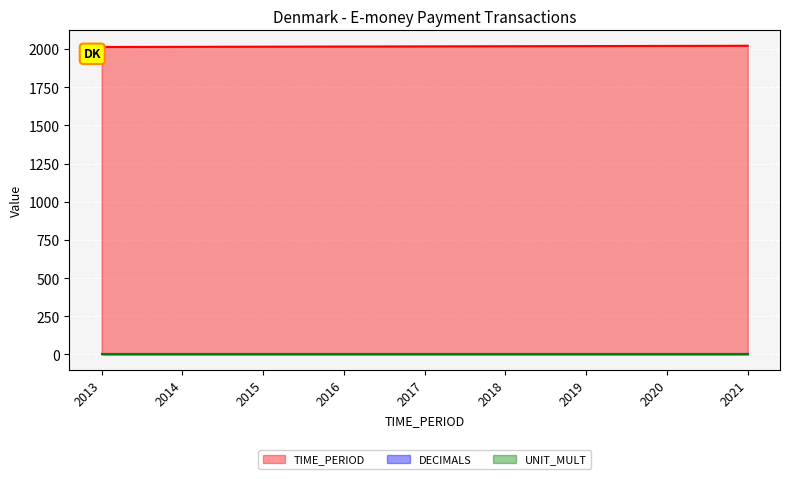

At 2018, list the series in order from smallest to largest.

DECIMALS, UNIT_MULT, TIME_PERIOD